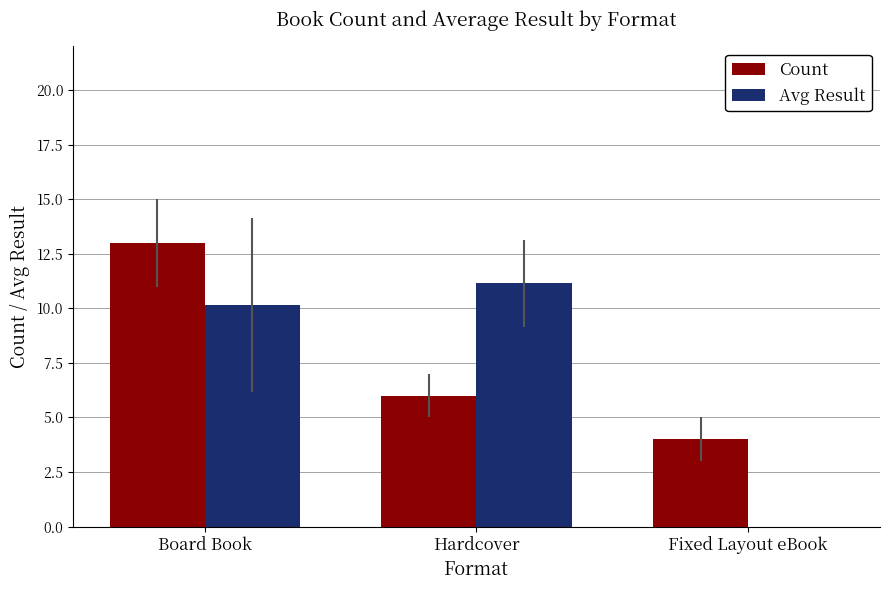

What is the sum of all Avg Result values?

21.3